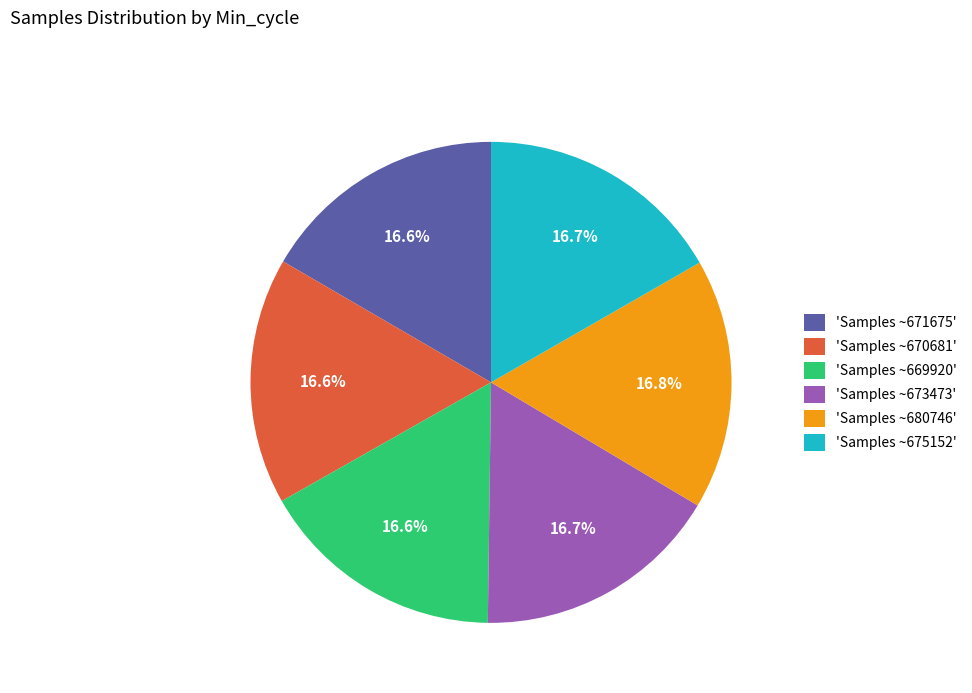

Count the number of slices in the pie.

6